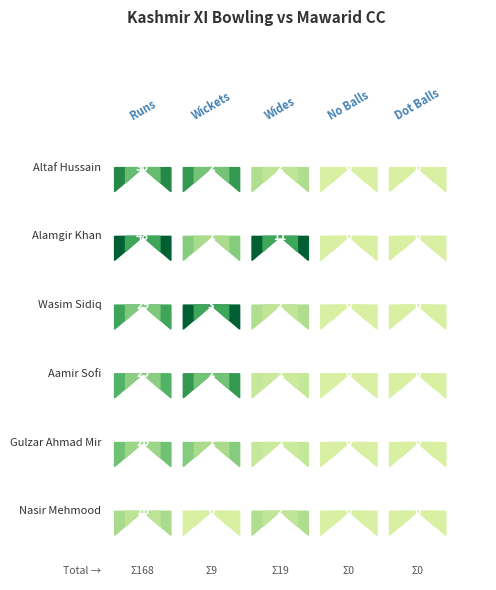

Reading left to right, extract all data points from this chart.

Altaf Hussain: Runs=36	Wickets=2	Wides=2	No Balls=0	Dot Balls=0
Alamgir Khan: Runs=48	Wickets=1	Wides=11	No Balls=0	Dot Balls=0
Wasim Sidiq: Runs=29	Wickets=3	Wides=2	No Balls=0	Dot Balls=0
Aamir Sofi: Runs=25	Wickets=2	Wides=1	No Balls=0	Dot Balls=0
Gulzar Ahmad Mir: Runs=20	Wickets=1	Wides=1	No Balls=0	Dot Balls=0
Nasir Mehmood: Runs=10	Wickets=0	Wides=2	No Balls=0	Dot Balls=0